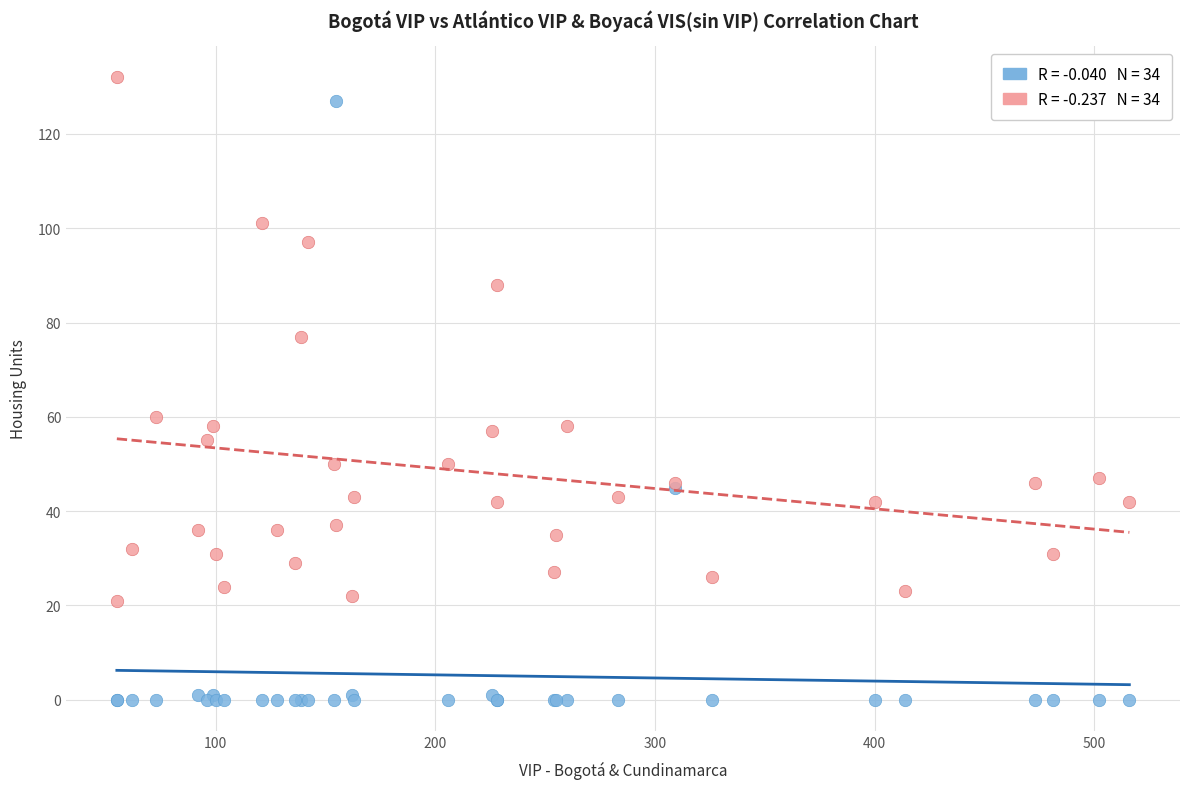

Across all series, what Y value is closest to 66?

60